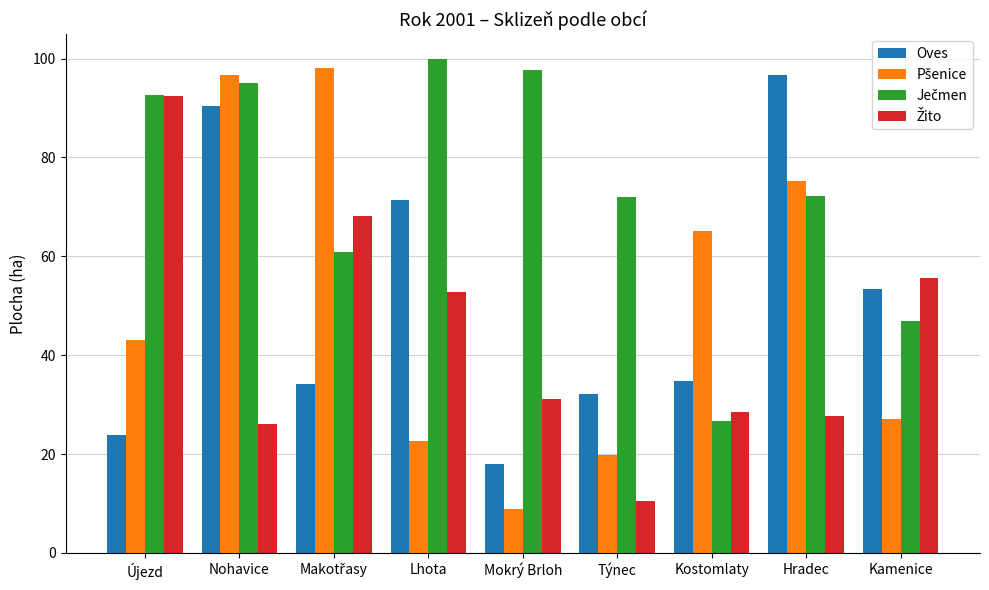

Count the number of categories in the chart.

9